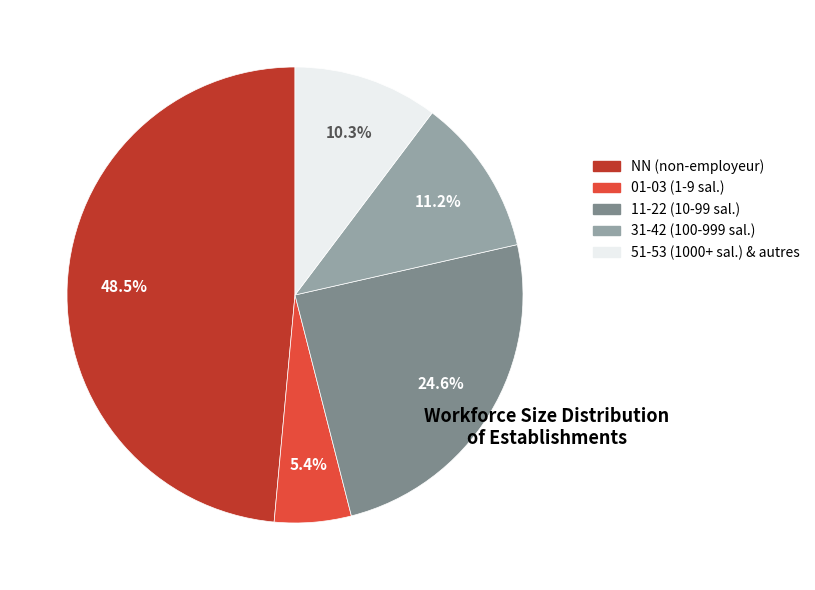

Is there a majority slice in this chart?

No